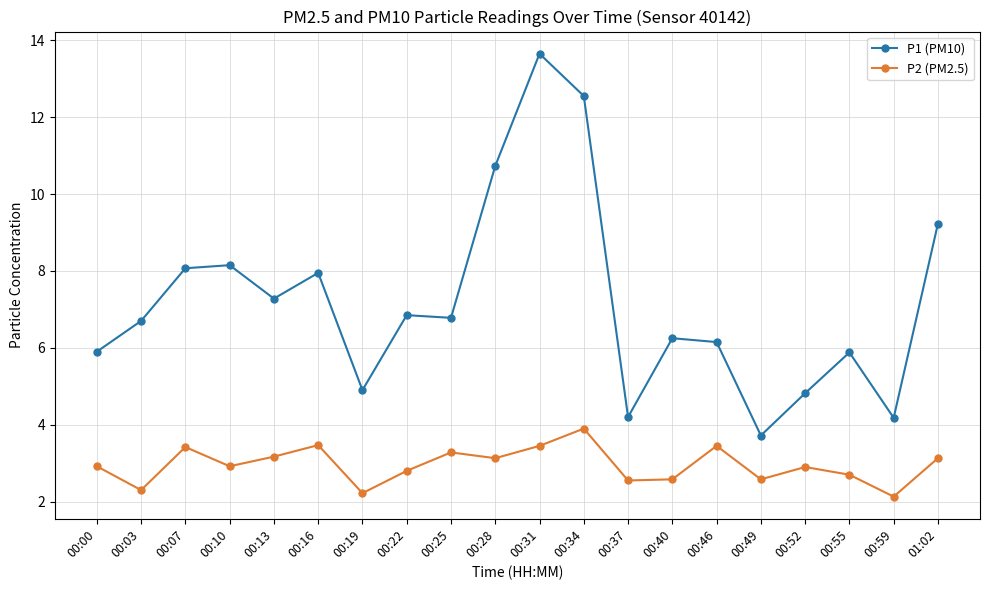

Is the value of P1 (PM10) at 00:59 greater than the value of P2 (PM2.5) at 00:59?

Yes